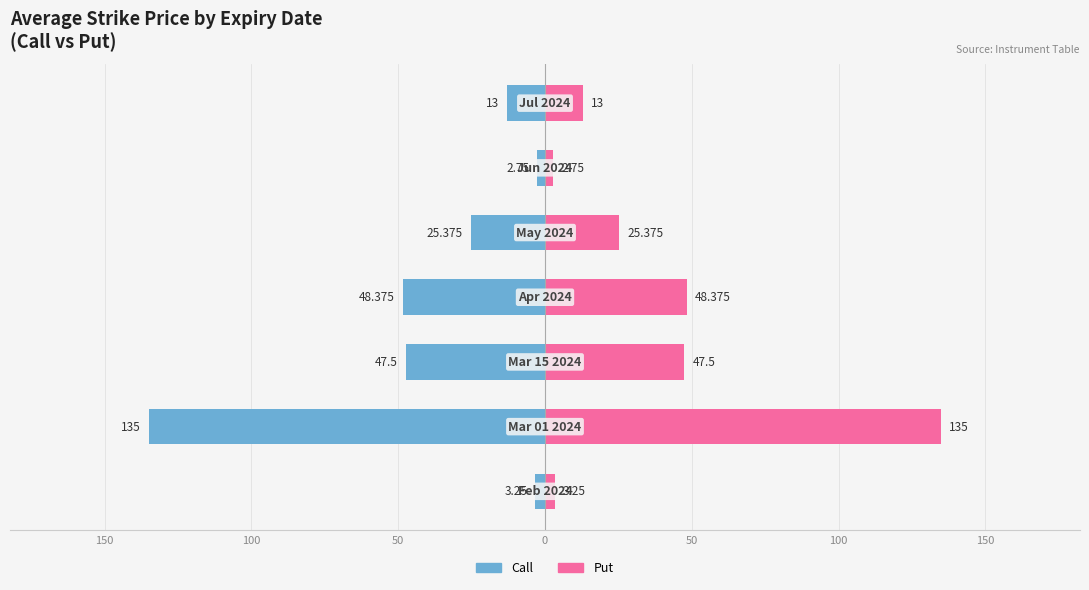

At how many categories does at least one series exceed 7?

5